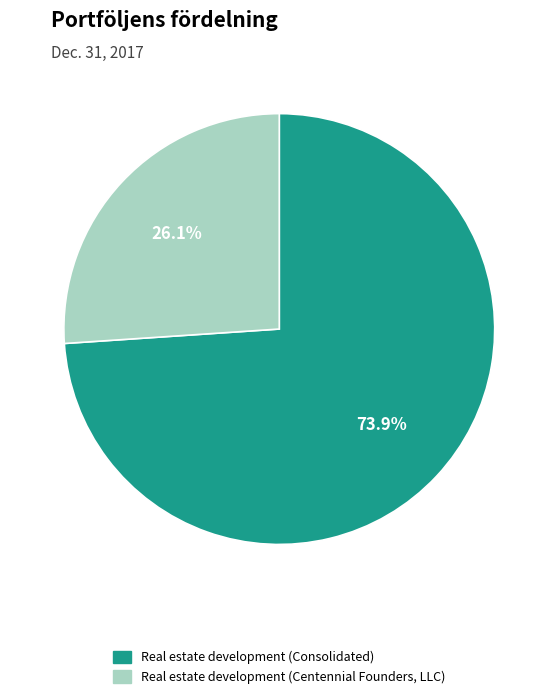

Is it true that Real estate development (Consolidated) is 74% of the pie?

True